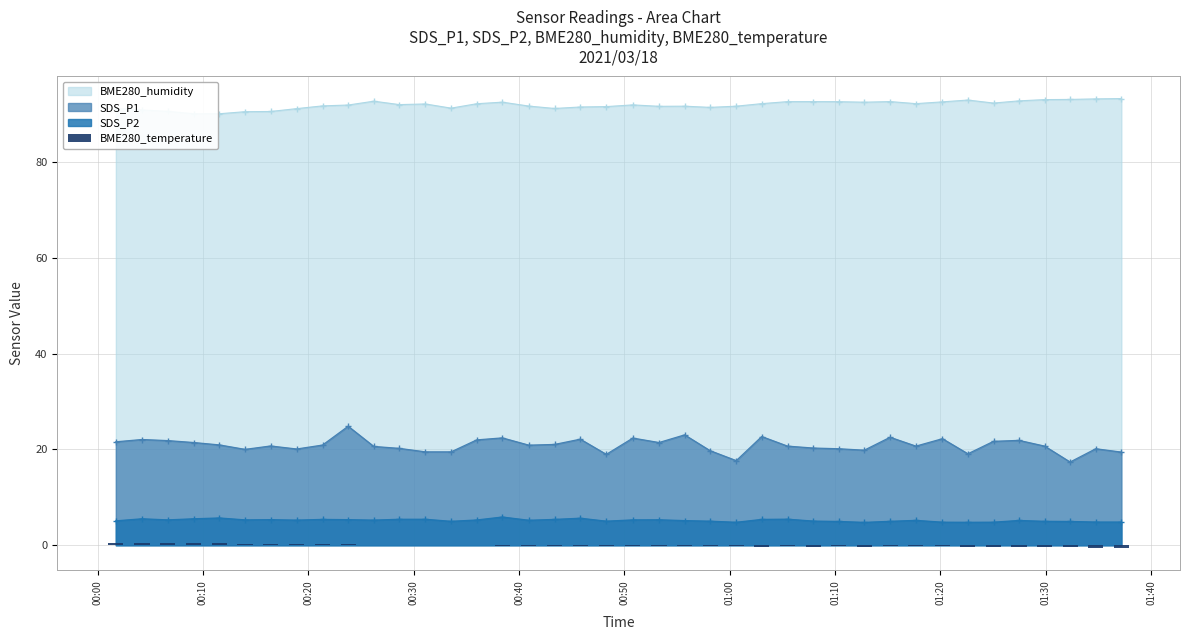

Does the chart contain stacked bars?

No